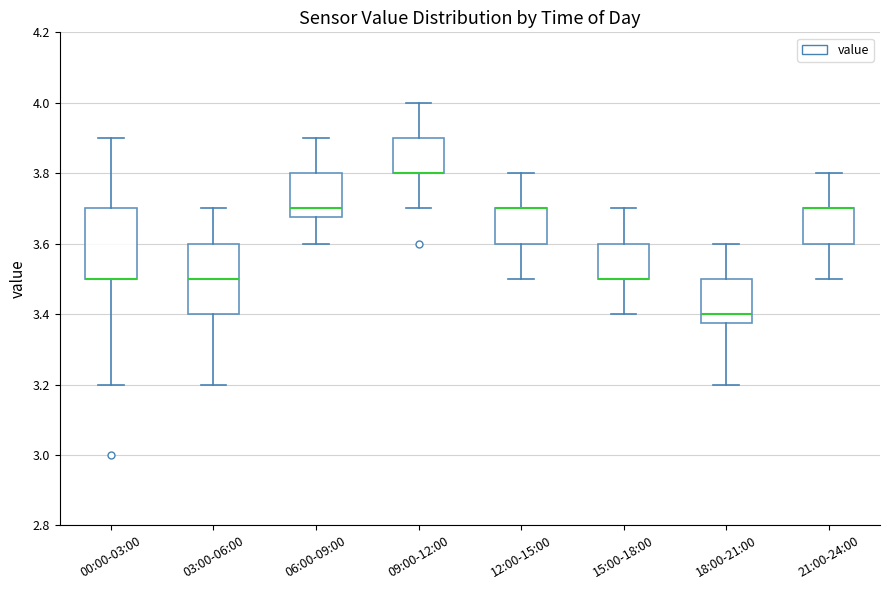

Reading left to right, read every box against the y-axis: the position of its median line, the range the box covers, and the ends of its whiskers. The values are not printed on the chart, so give them approximately, as read against the axis.

00:00-03:00: median 3.50 (drawn on the box's lower edge), box 3.50 to 3.70, whiskers 3.20 to 3.90
03:00-06:00: median 3.50, box 3.40 to 3.60, whiskers 3.20 to 3.70
06:00-09:00: median 3.70, box 3.68 to 3.80, whiskers 3.60 to 3.90
09:00-12:00: median 3.80 (drawn on the box's lower edge), box 3.80 to 3.90, whiskers 3.70 to 4.00
12:00-15:00: median 3.70 (drawn on the box's upper edge), box 3.60 to 3.70, whiskers 3.50 to 3.80
15:00-18:00: median 3.50 (drawn on the box's lower edge), box 3.50 to 3.60, whiskers 3.40 to 3.70
18:00-21:00: median 3.40, box 3.38 to 3.50, whiskers 3.20 to 3.60
21:00-24:00: median 3.70 (drawn on the box's upper edge), box 3.60 to 3.70, whiskers 3.50 to 3.80